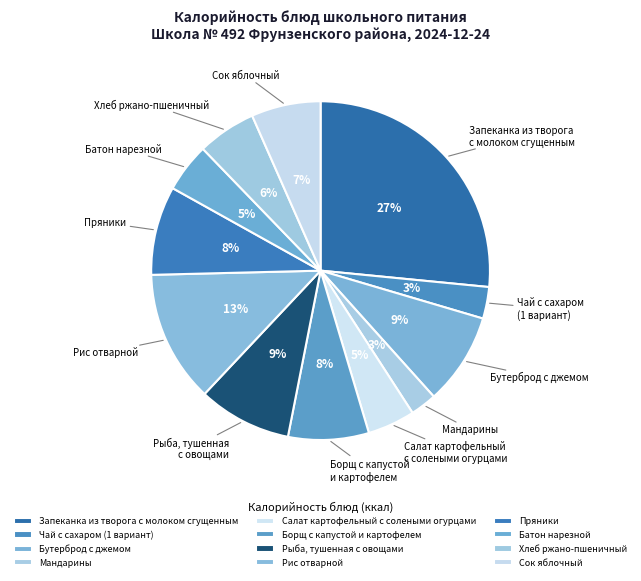

True or false: Рис отварной accounts for 13% of the total.

True